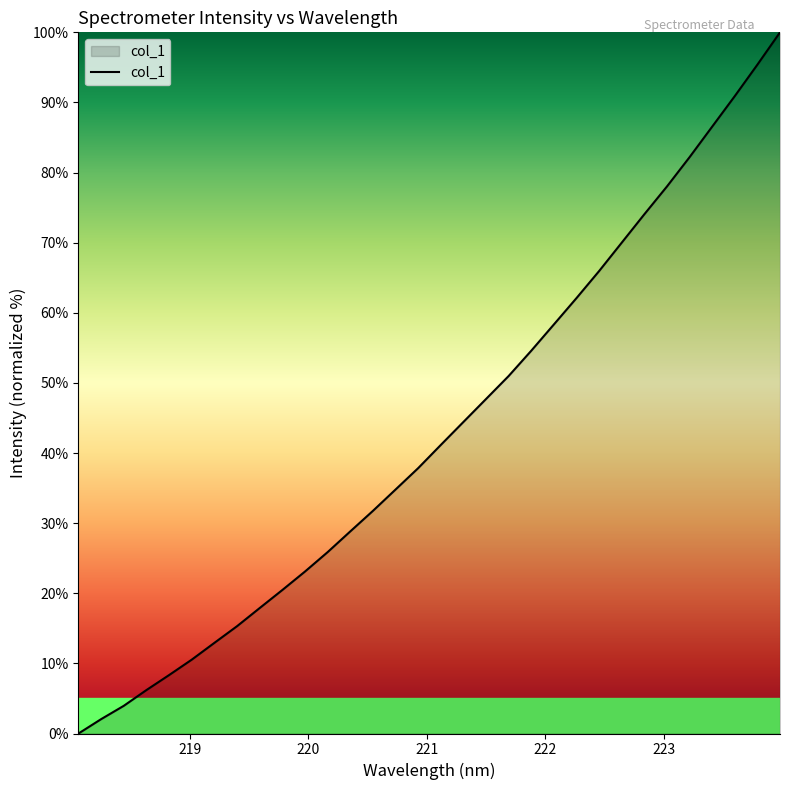

What is the difference between the maximum and minimum values?

100.0